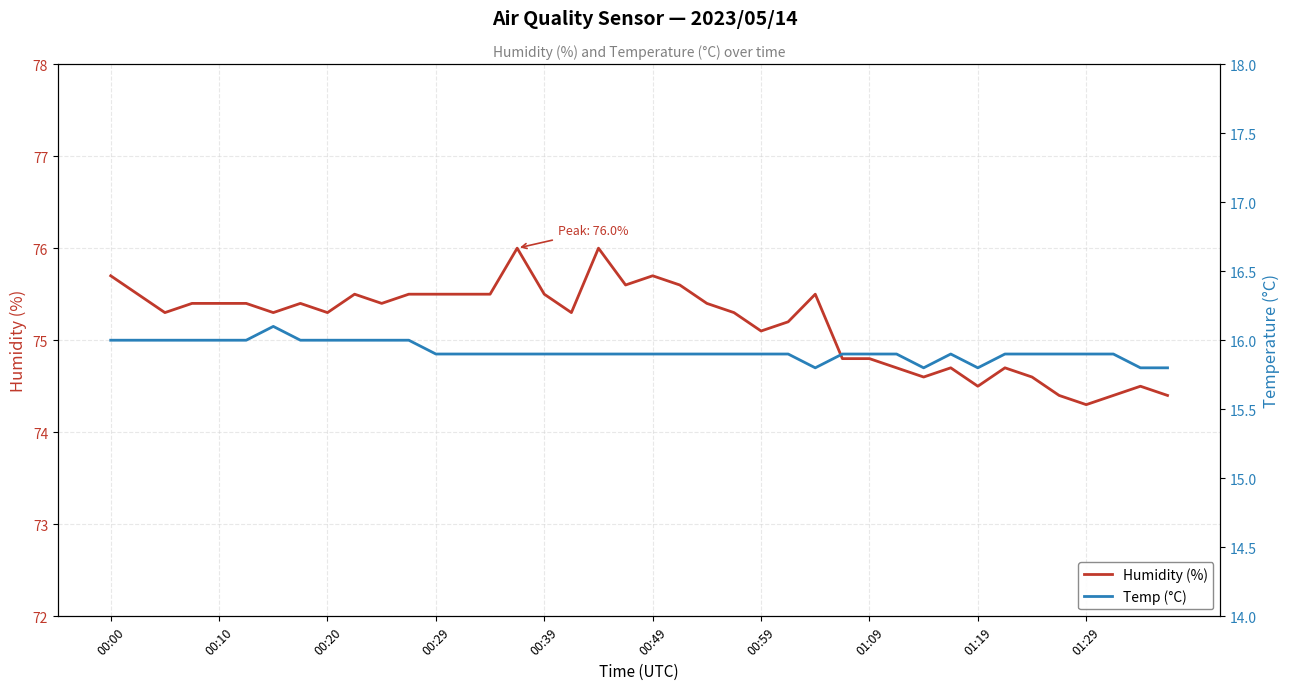

Does the chart have visible grid lines?

Yes